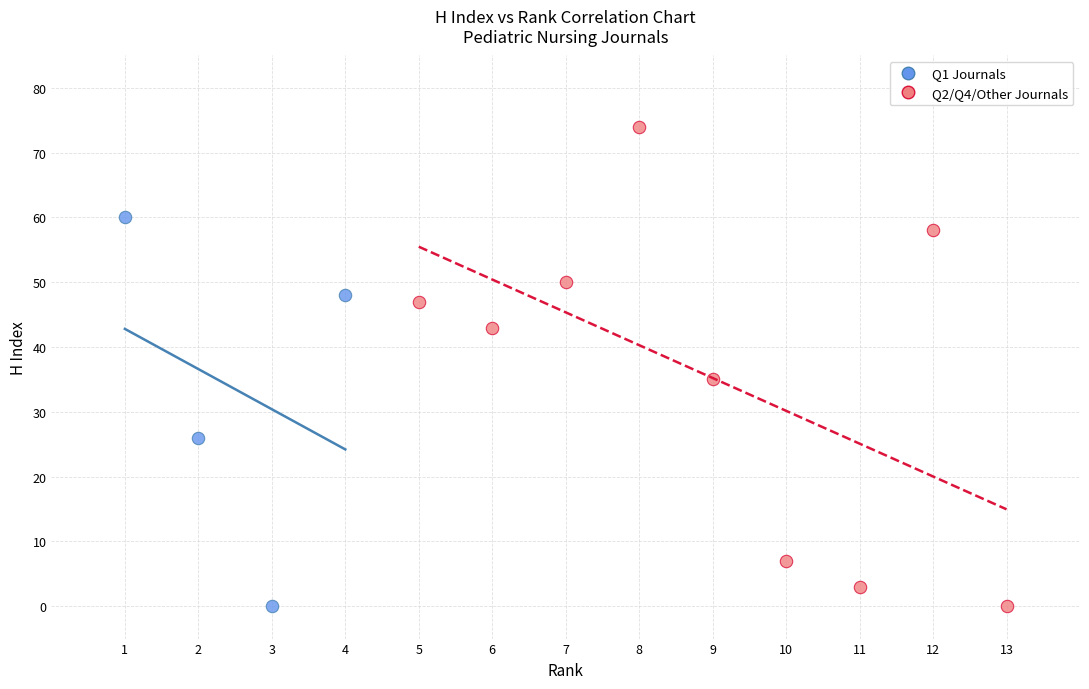

Which series reaches the maximum Y coordinate?

Q2/Q4/Other Journals